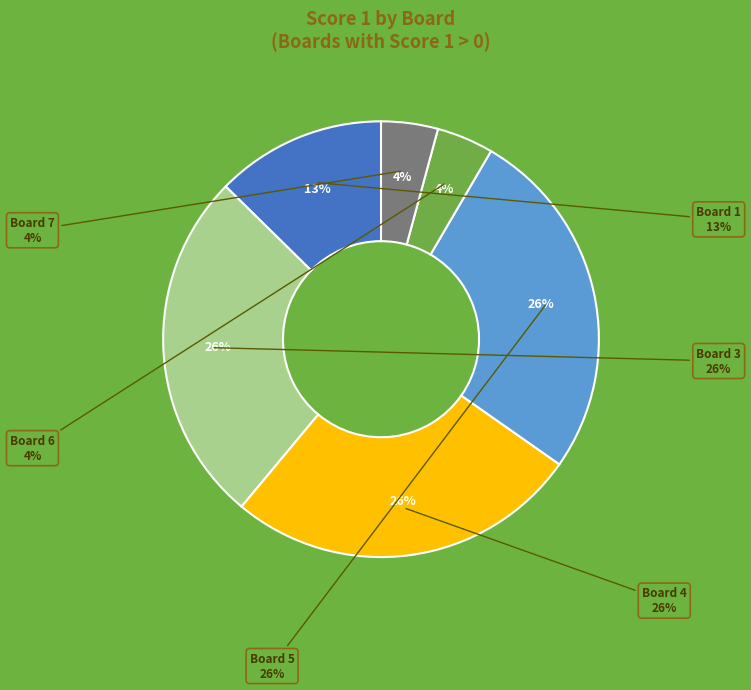

To the nearest percent, what is the average slice percentage?

14%